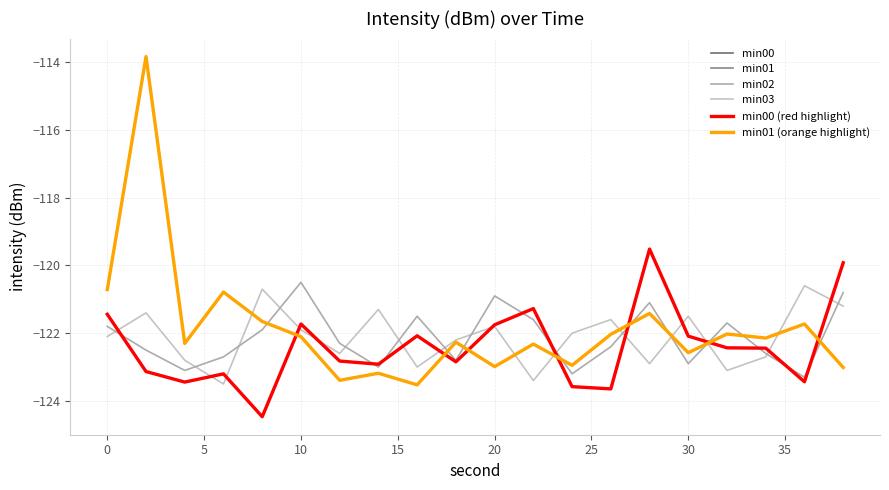

What is the average value of the min01 (orange highlight) series?

-121.8